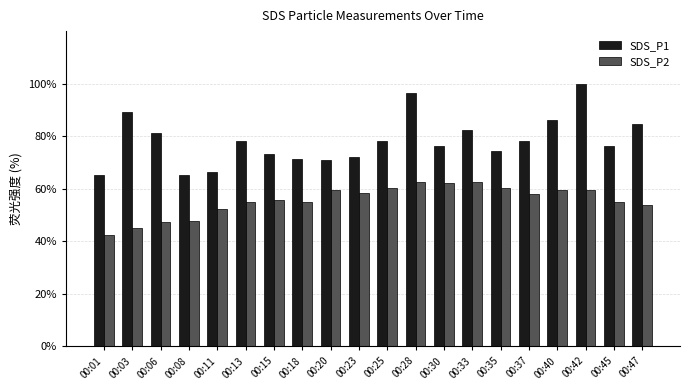

Which category has the highest value across all series?

00:42